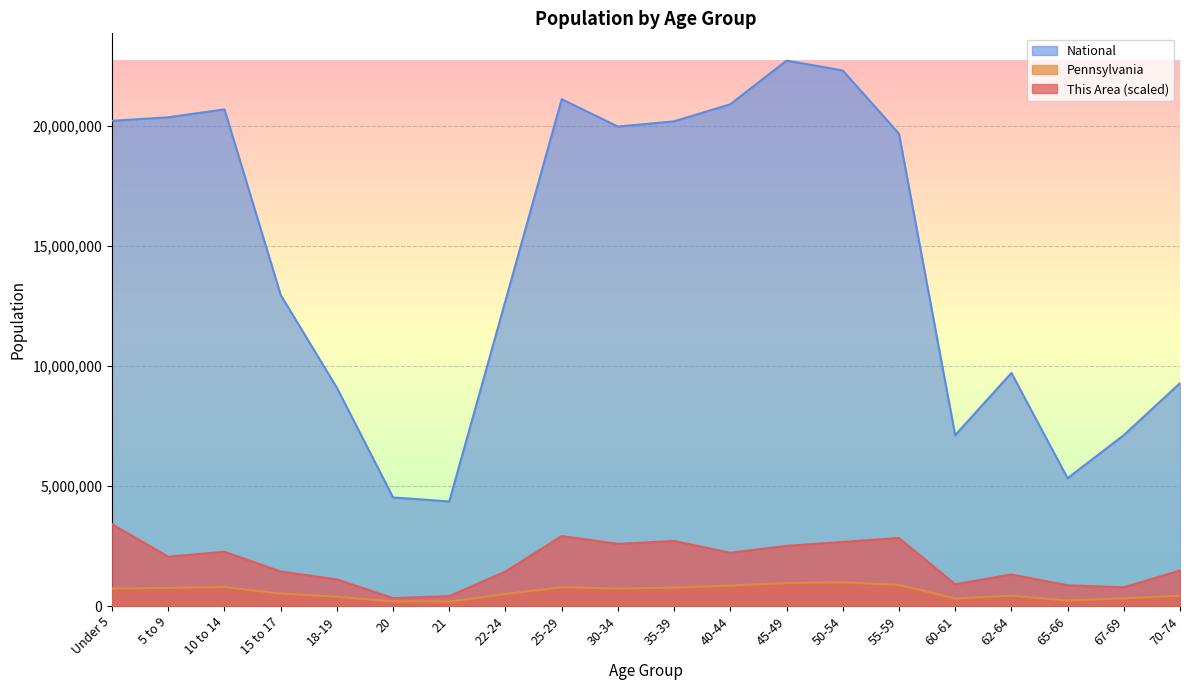

Reading left to right, list all the values displayed in this chart.

This Area: 3406288.6	2051981.1	2257179.2	1436386.8	1108069.8	328317.0	410396.2	1436386.8	2913813.2	2585496.2	2708615.1	2216139.6	2503417.0	2667575.4	2831733.9	902871.7	1313267.9	861832.1	779752.8	1477426.4
Pennsylvania: 729538.0	753635.0	791151.0	517831.0	387235.0	191942.0	183257.0	498947.0	781527.0	729592.0	764287.0	851382.0	955763.0	984641.0	879048.0	312575.0	430721.0	231623.0	321379.0	426536.0
National: 20201362.0	20348657.0	20677194.0	12954254.0	9086089.0	4519129.0	4354294.0	12712576.0	21101849.0	19962099.0	20179642.0	20890964.0	22708591.0	22298125.0	19664805.0	7113727.0	9704197.0	5319902.0	7115361.0	9278166.0